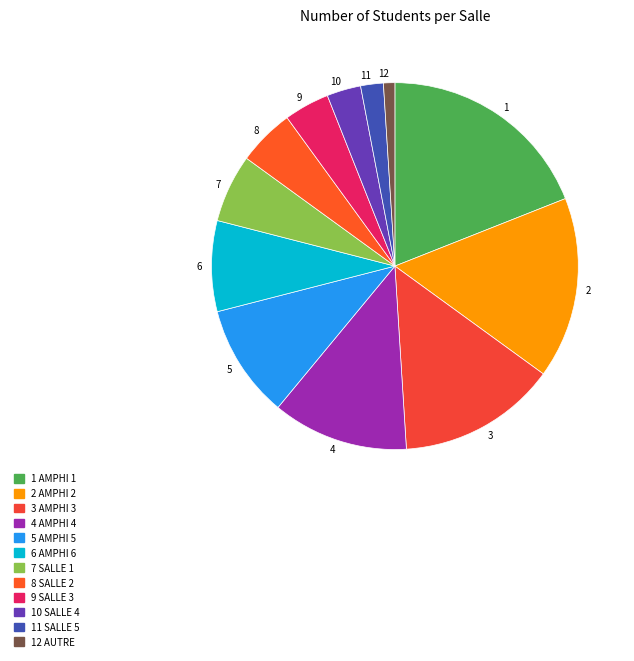

Does any single category account for the majority?

No